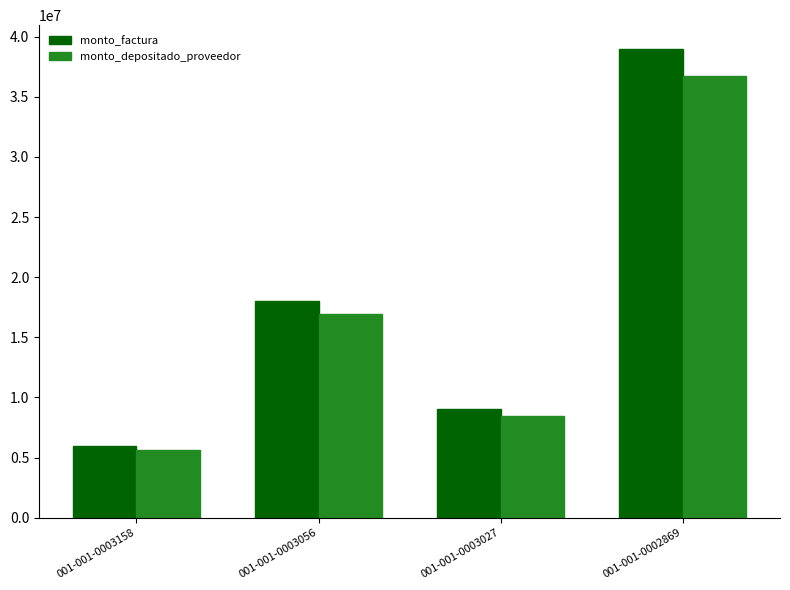

What is the spread (max minus min) of values at 001-001-0002869?

2299227